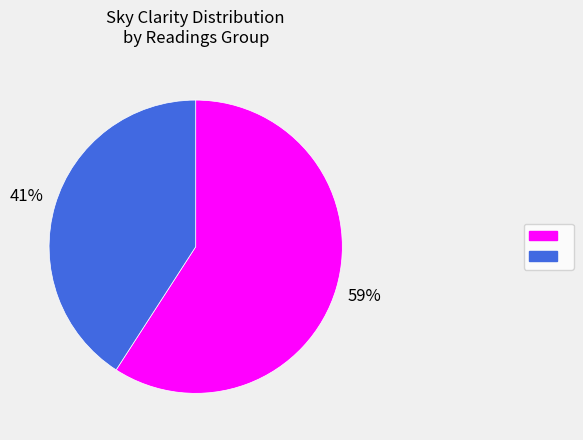

Does any single category account for the majority?

Yes